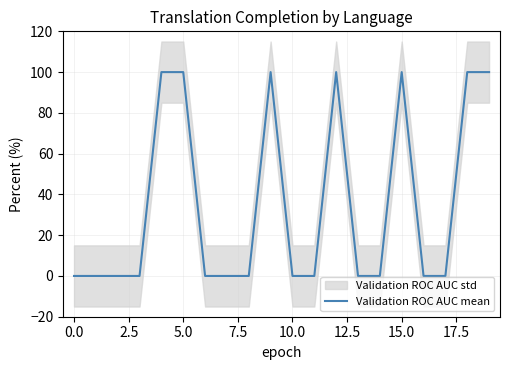

Is it true that Validation ROC AUC mean equals 70 at 15.0?

False